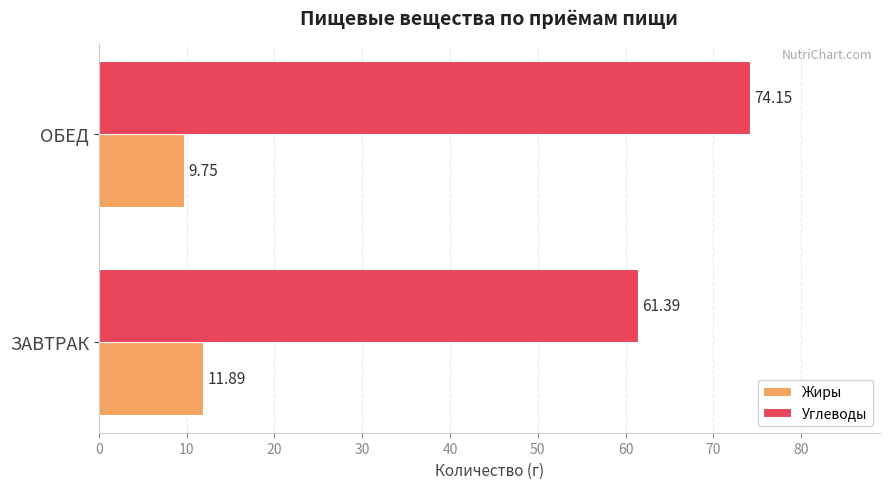

What is the average value of the Углеводы series?

67.8